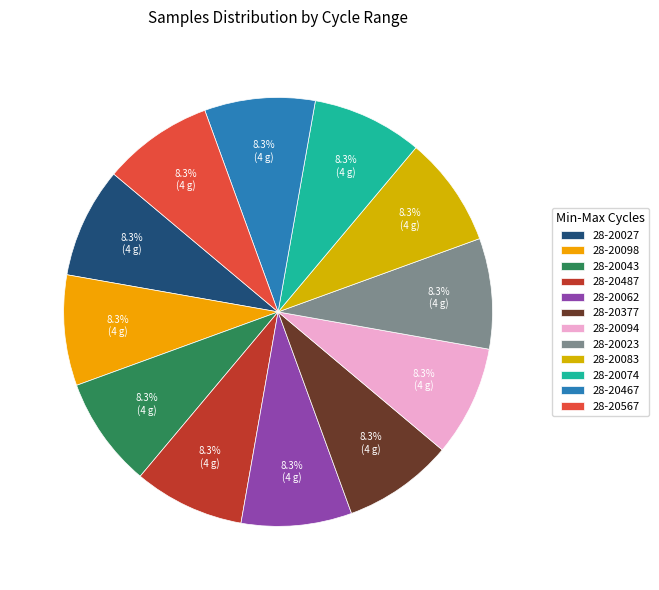

To the nearest percent, what portion does 28-20567 represent?

8%